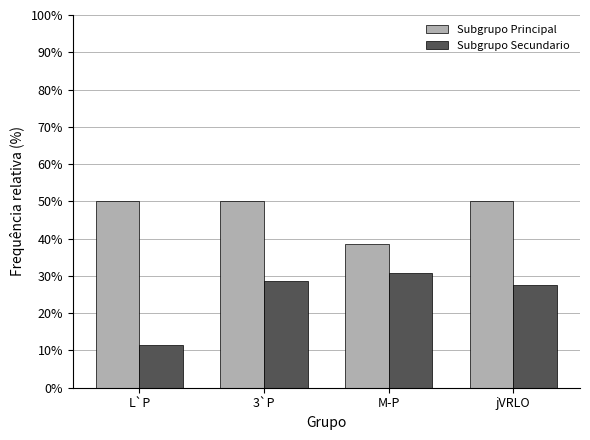

Which category has the highest value in the Subgrupo Secundario series?

M-P